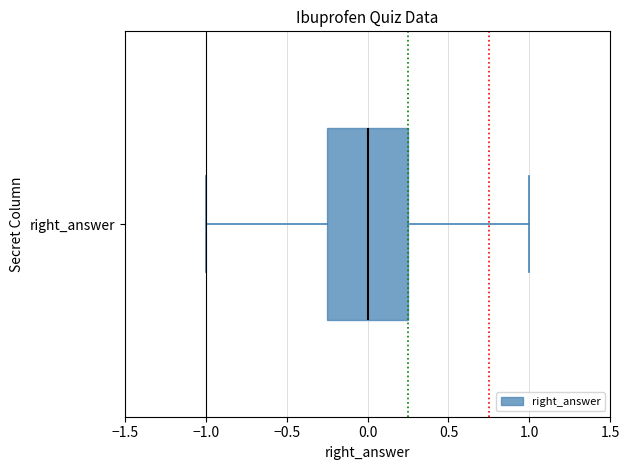

Where is the right edge of the box for right_answer on the x-axis? The values are not printed on the chart, so give them approximately, as read against the axis.

0.25